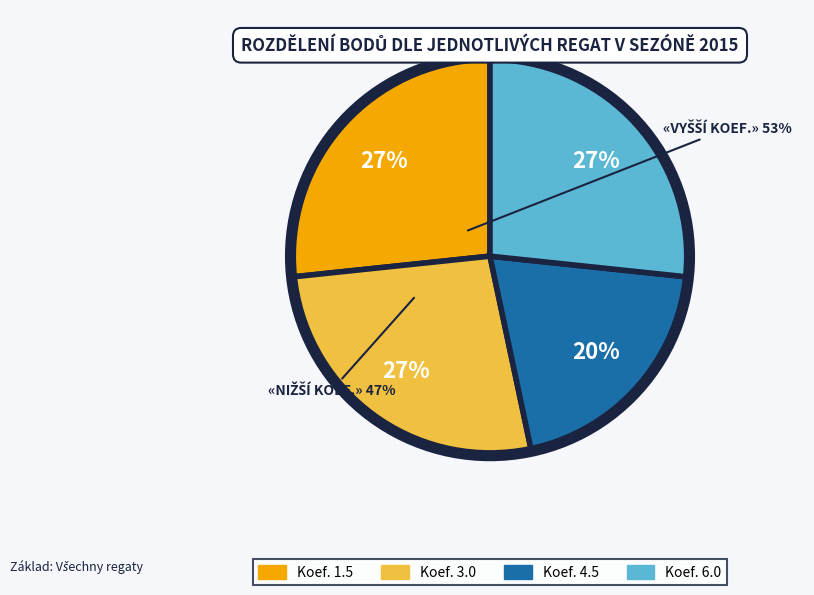

Is there any slice that represents more than half of the pie?

No